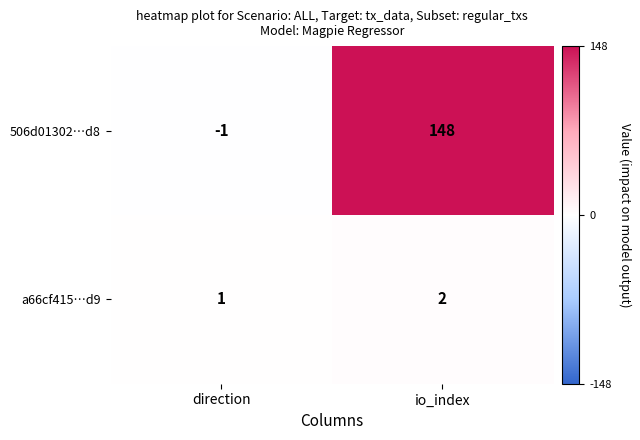

The value of a66cf415…d9 at io_index is 2. True or false?

True